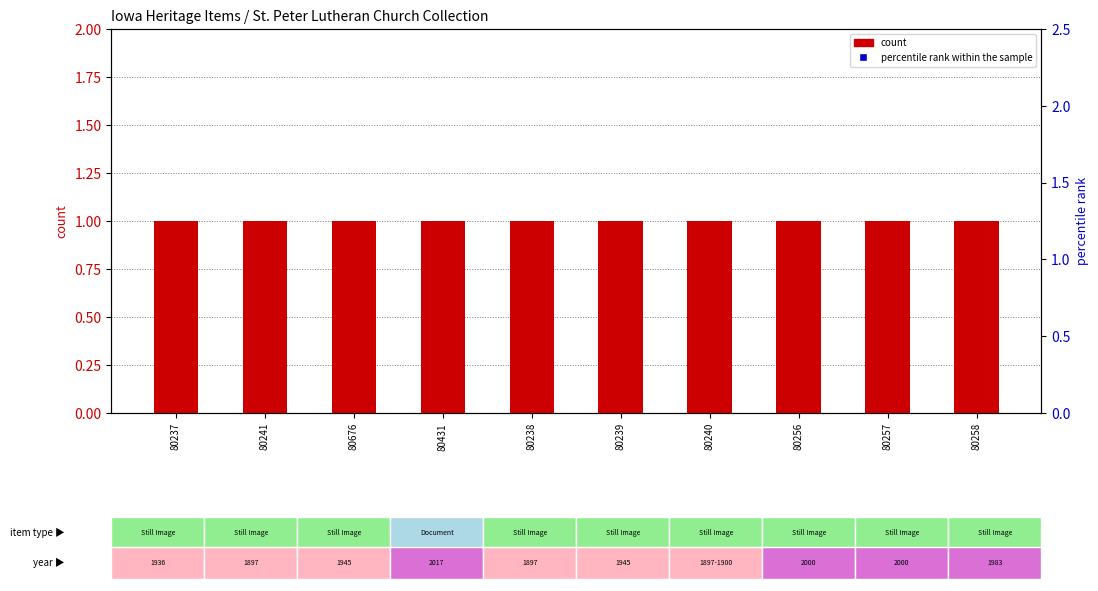

At which category is the sum across all series the highest?

80237